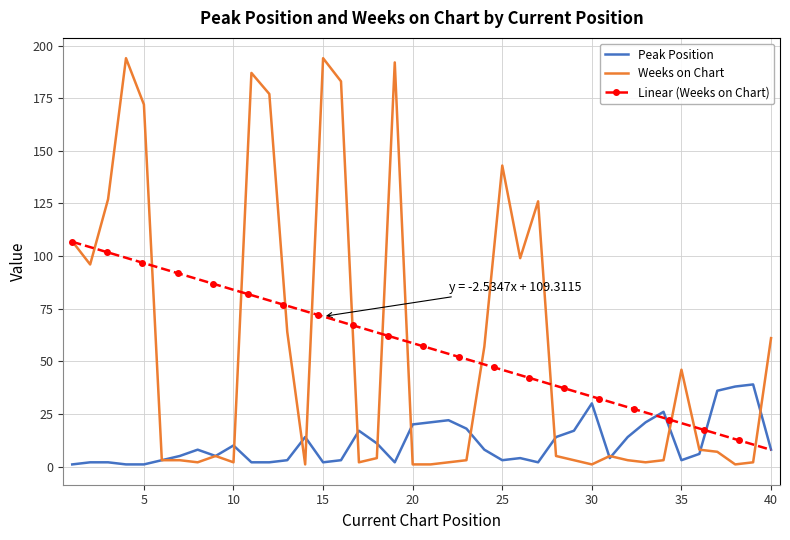

Reading left to right, extract all data points from this chart.

Peak Position: 1	2	2	1	1	3	5	8	5	10	2	2	3	14	2	3	17	11	2	20	21	22	18	8	3	4	2	14	17	30	4	14	21	26	3	6	36	38	39	8
Weeks on Chart: 107	96	127	194	172	3	3	2	5	2	187	177	64	1	194	183	2	4	192	1	1	2	3	57	143	99	126	5	3	1	5	3	2	3	46	8	7	1	2	61